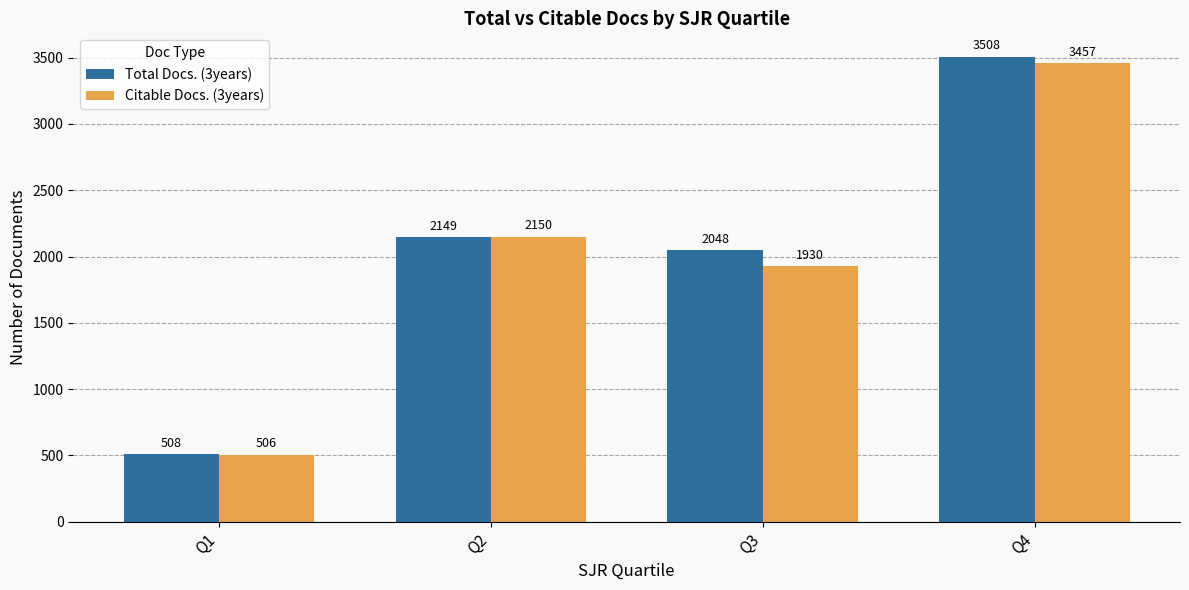

What is the sum of all Citable Docs. (3years) values?

8043